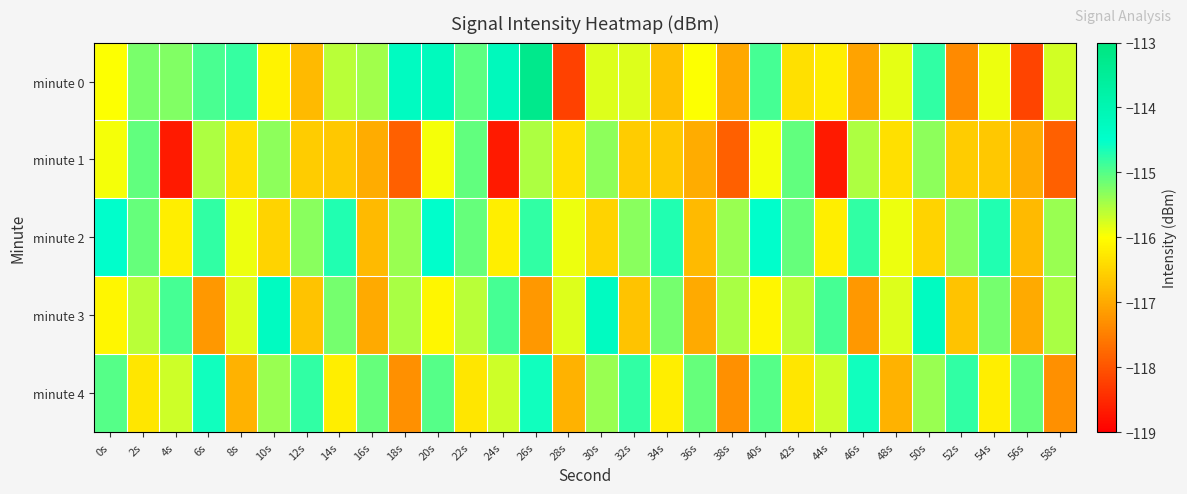

List the series in order of their peak value, highest first.

minute 0, minute 3, minute 2, minute 4, minute 1